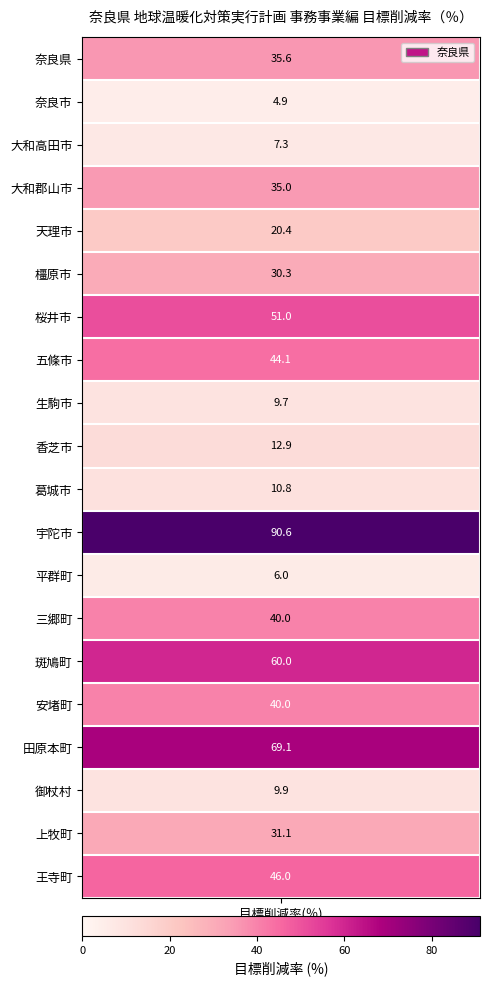

The value at 三郷町 is 40.0. True or false?

True